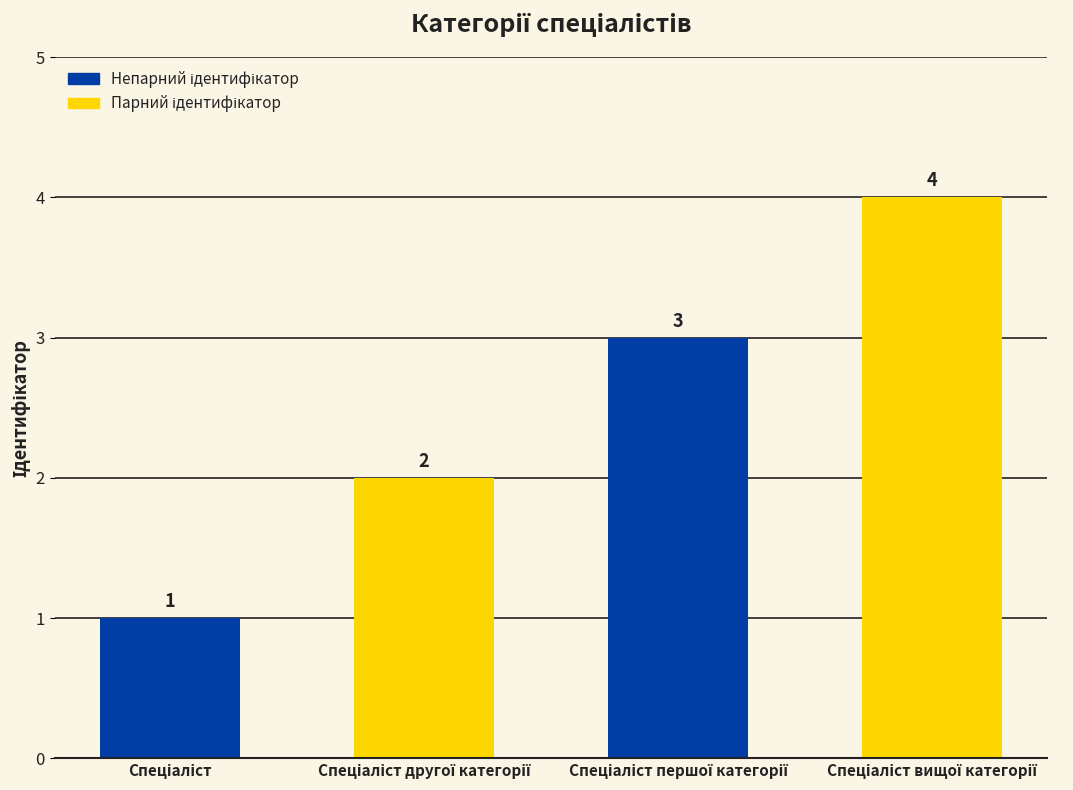

Reading right to left, transcribe all the data shown in this chart.

4	3	2	1